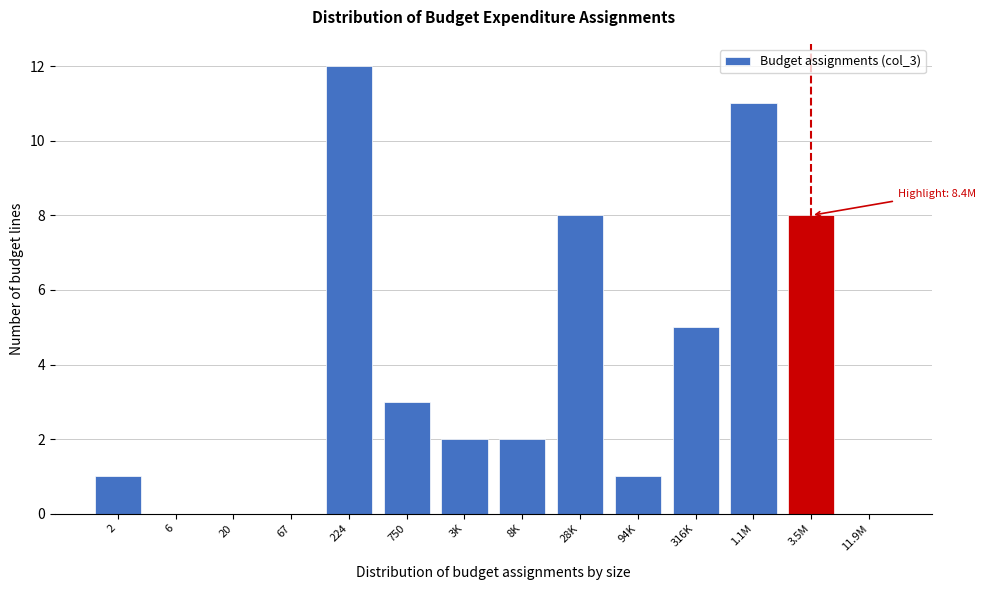

Reading left to right, transcribe all the data shown in this chart.

2=1	6=0	20=0	67=0	224=12	750=3	3K=2	8K=2	28K=8	94K=1	316K=5	1.1M=11	3.5M=8	11.9M=0